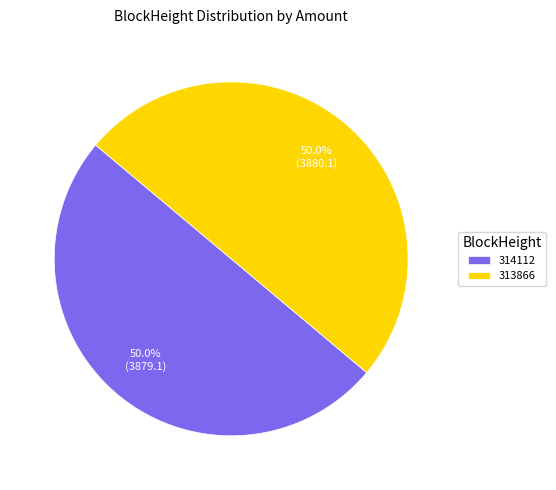

What percentage do 313866 and 314112 together represent?

100.0%